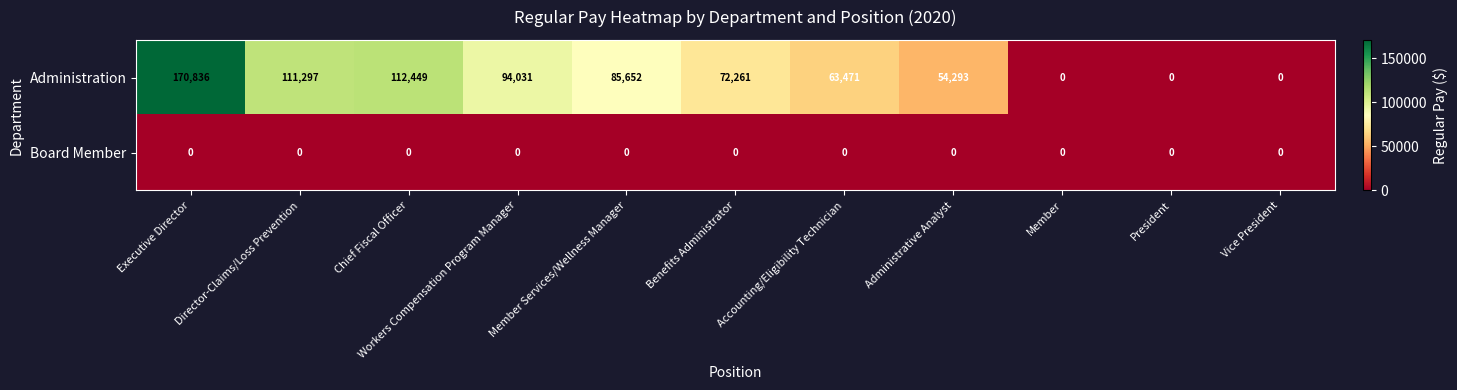

Where is Administration nearest to the value 85418?

Member Services/Wellness Manager